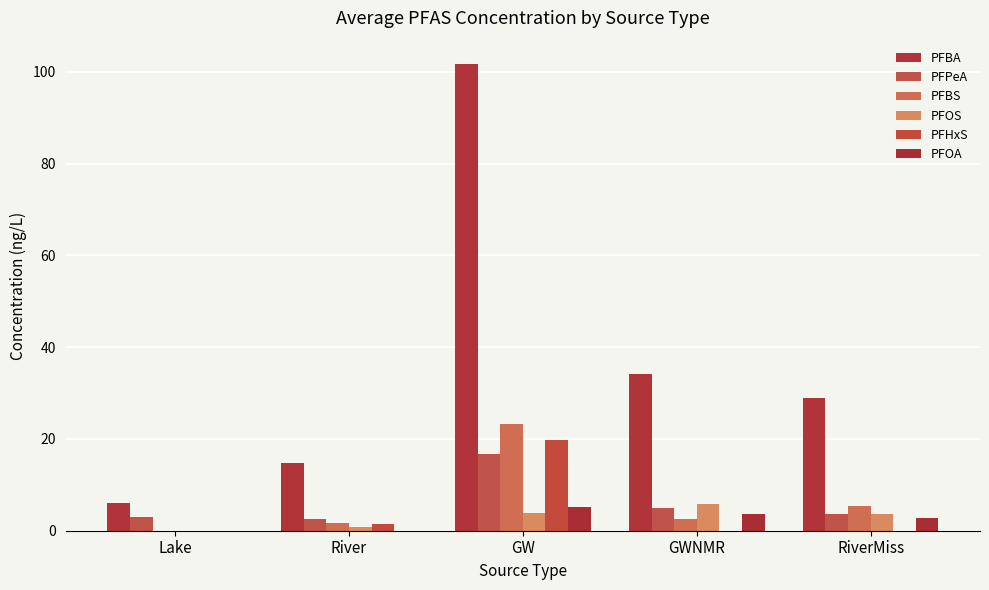

Is it true that PFBS equals 2.7 at River?

False